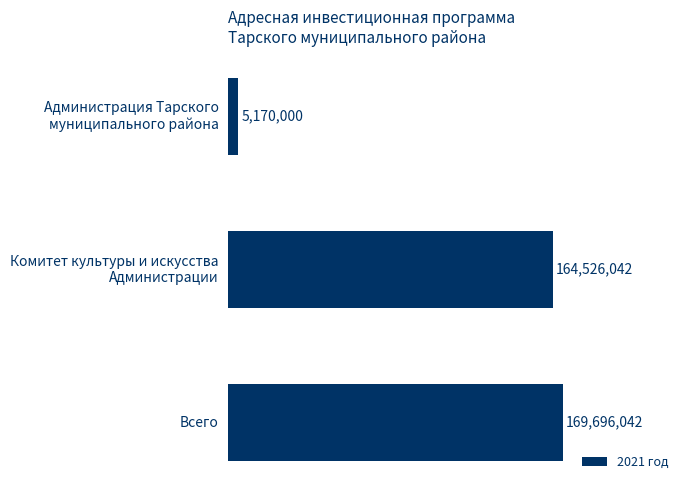

What is the minimum value shown in the chart?

5170000.0